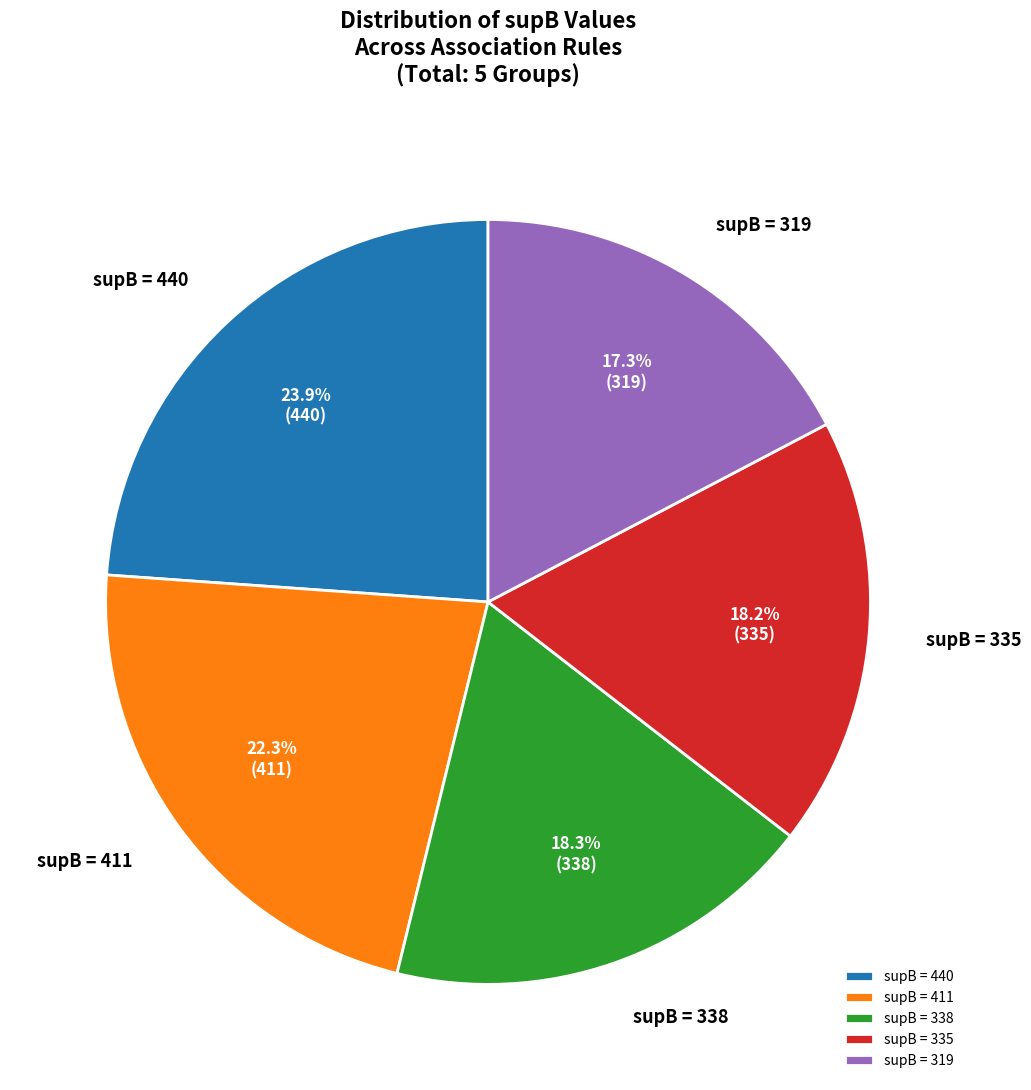

Which slice is the largest?

supB = 440